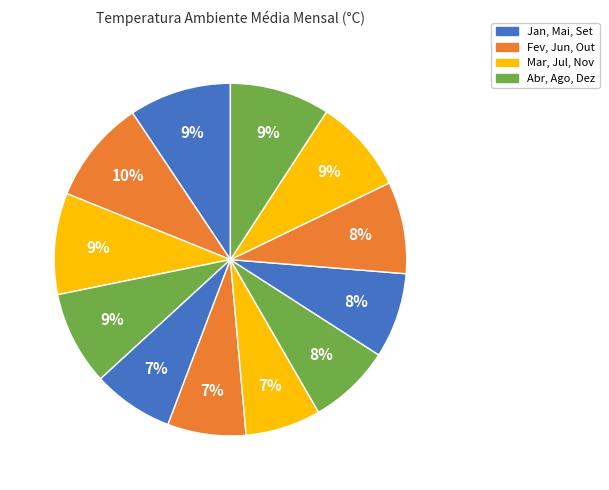

Rank the categories by value from lowest to highest.

Jul, Jun, Mai, Ago, Set, Out, Abr, Nov, Dez, Mar, Jan, Fev